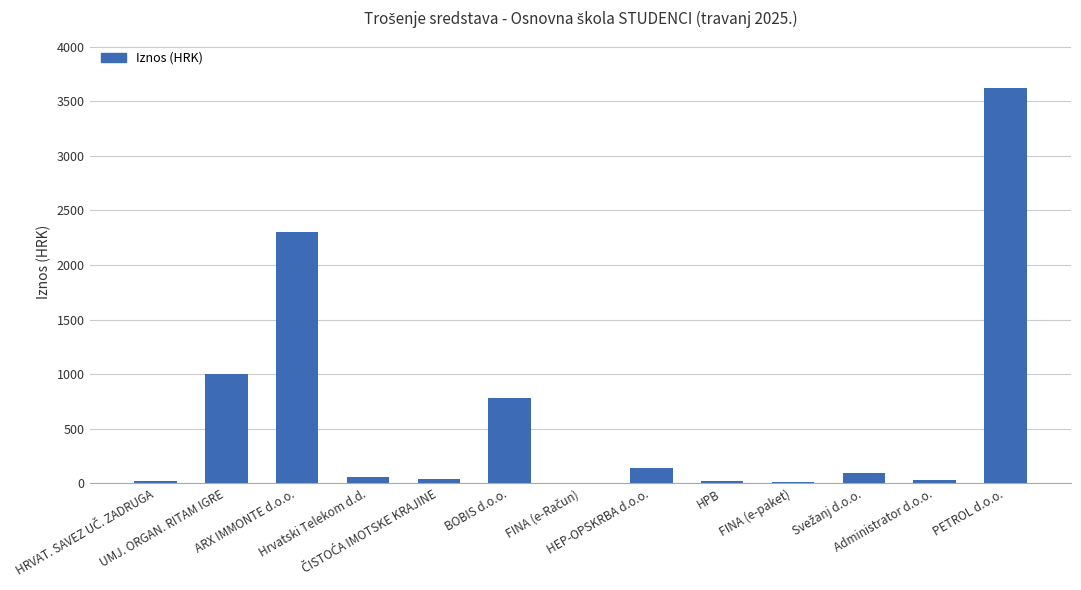

Between FINA (e-paket) and UMJ. ORGAN. RITAM IGRE, which is larger?

UMJ. ORGAN. RITAM IGRE